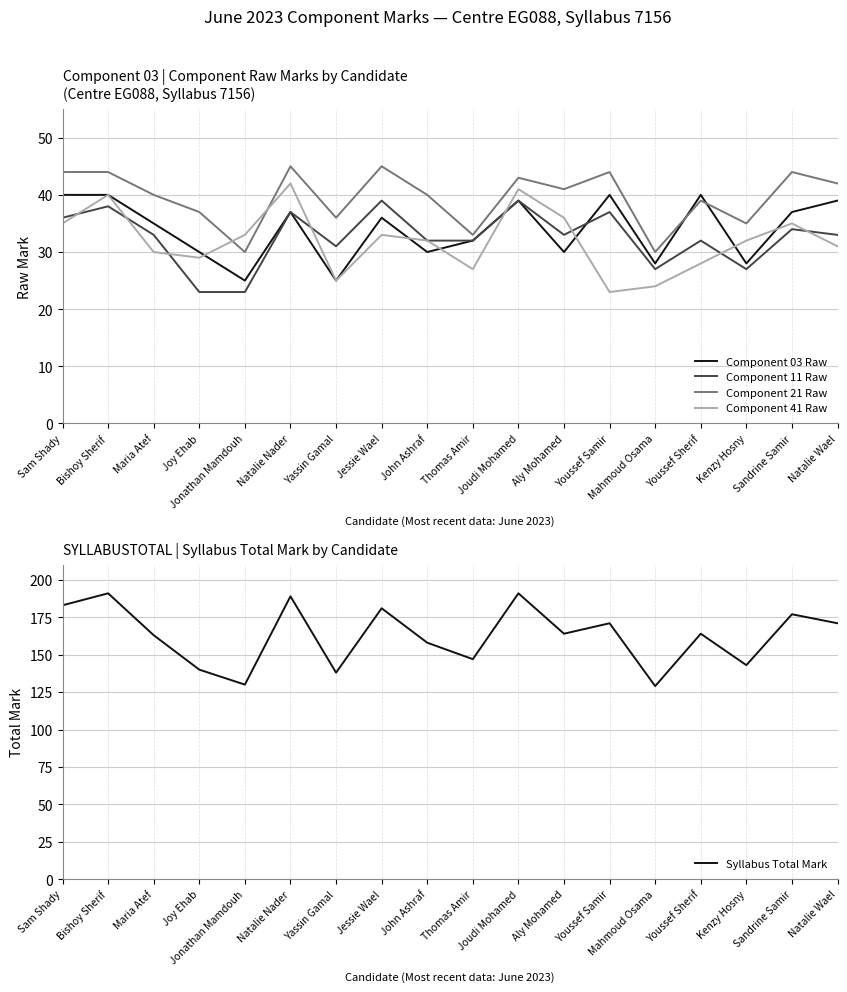

Where do Component 21 Raw and Component 03 Raw first cross each other?

Mahmoud Osama and Youssef Sherif